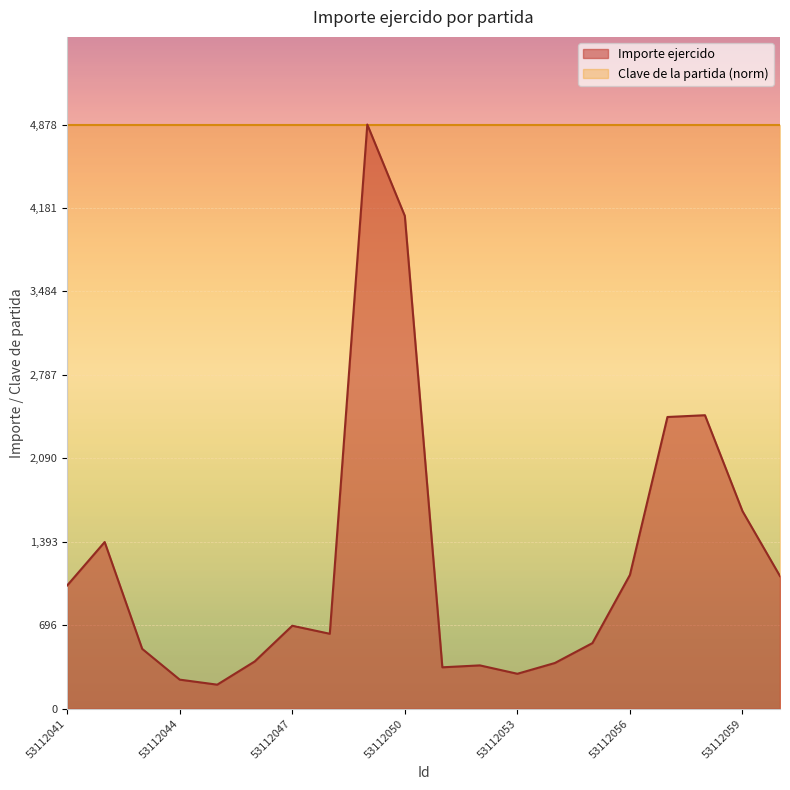

Is it true that the value at 53112060 is 1622.0?

False